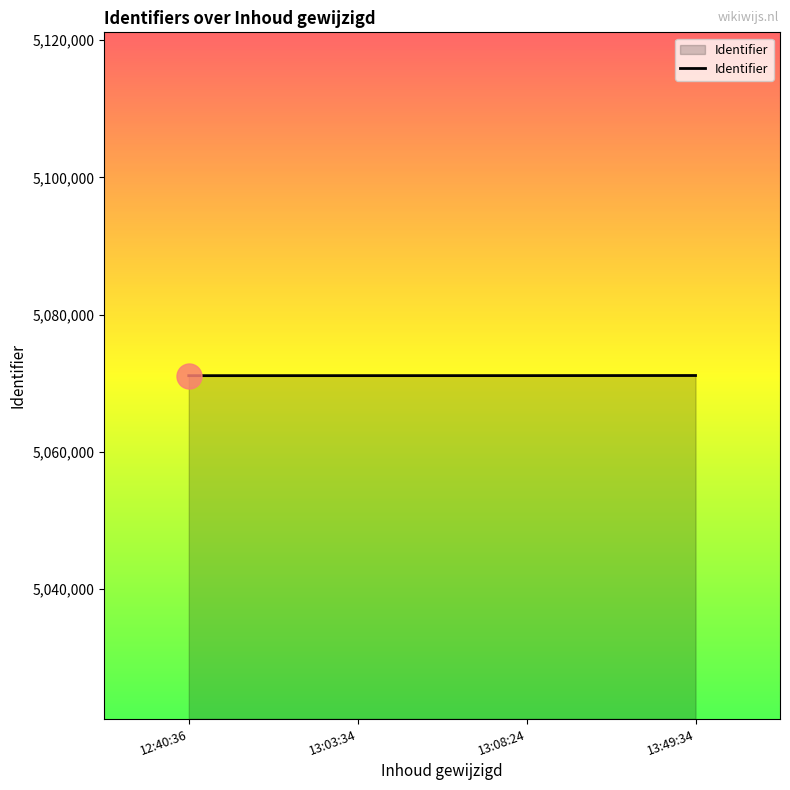

What is the ratio of the value at 12:40:36 to the value at 13:03:34?

1.0